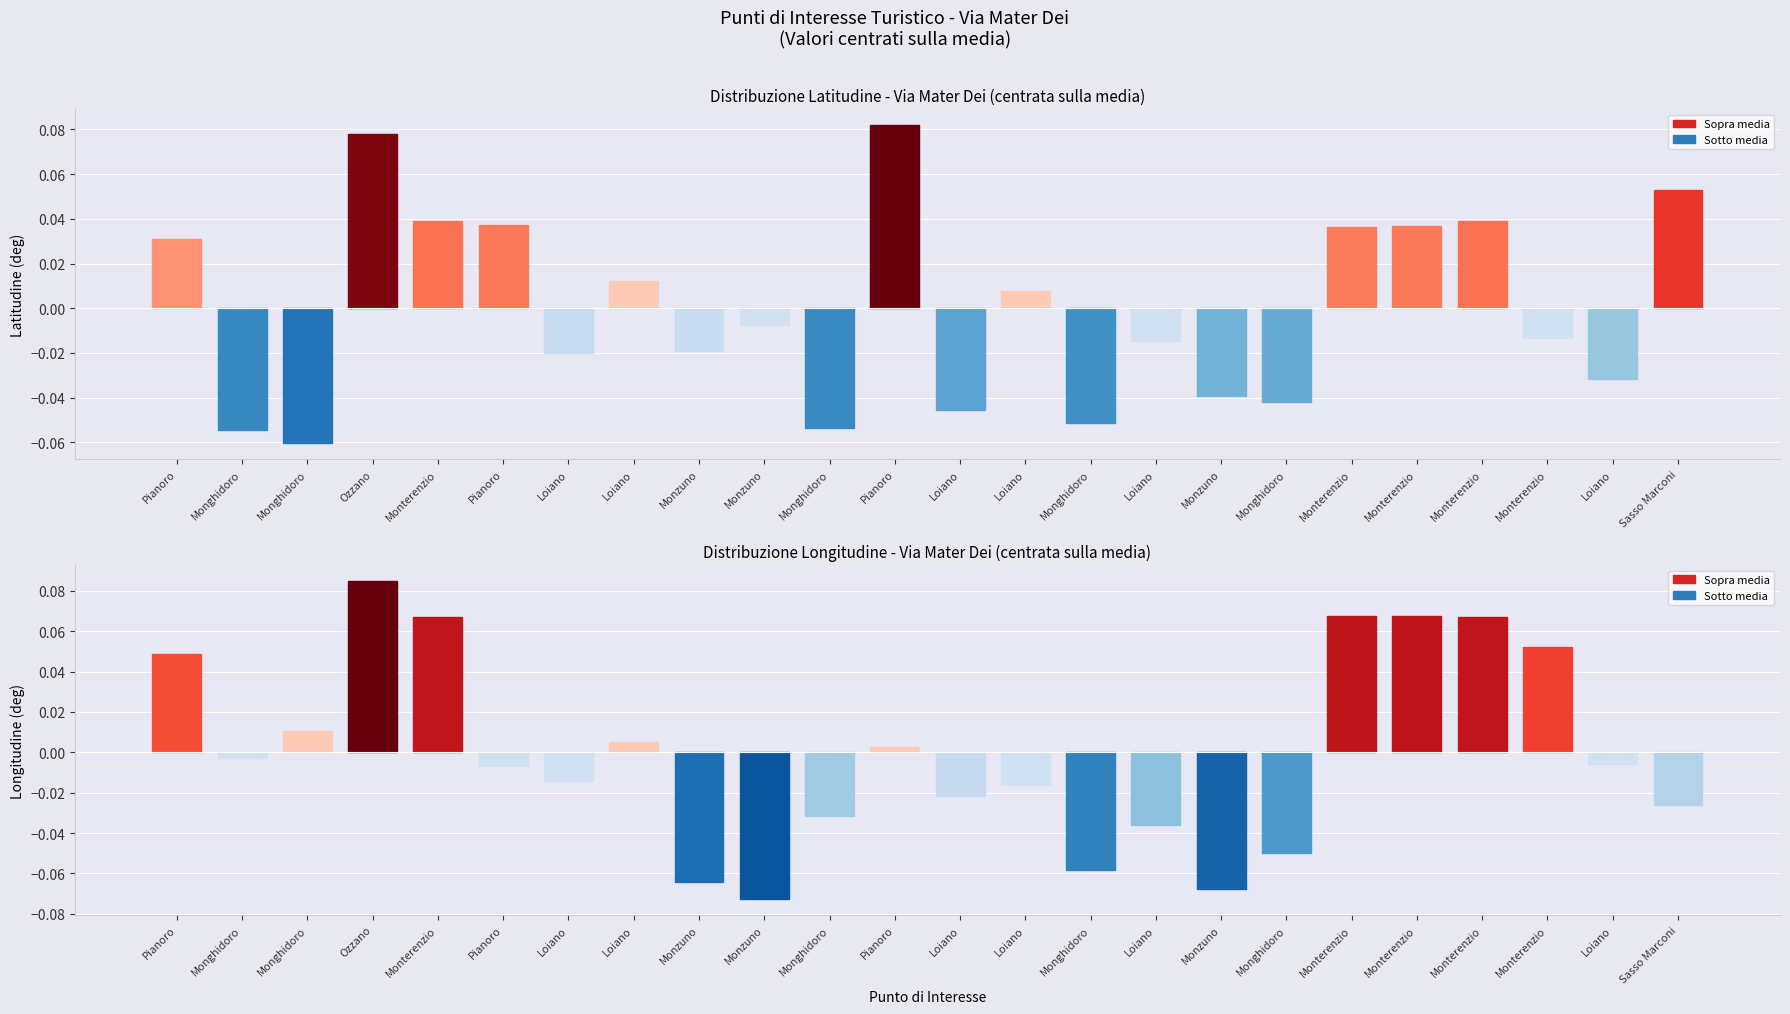

Rank the series by their maximum value, from lowest to highest.

Latitudine (deg), Longitudine (deg)